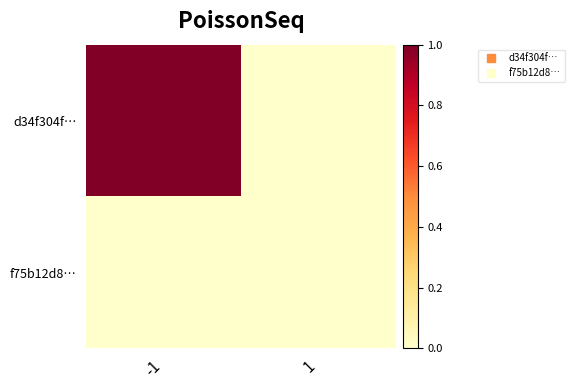

Which series has the largest total across all categories?

d34f304f…